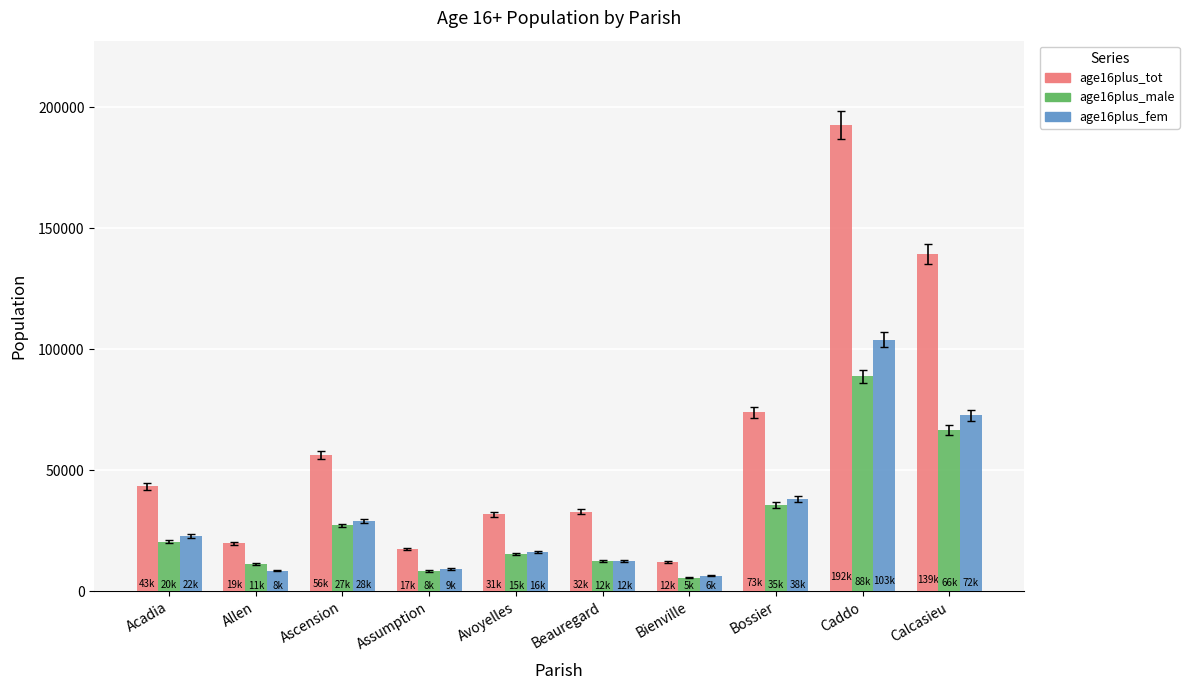

At which category does the chart reach its peak across all series?

Caddo